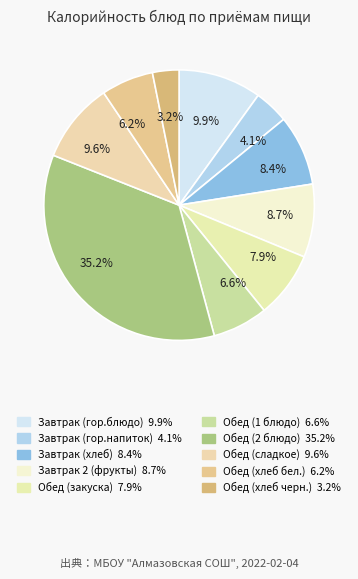

How many segments does this pie chart have?

10